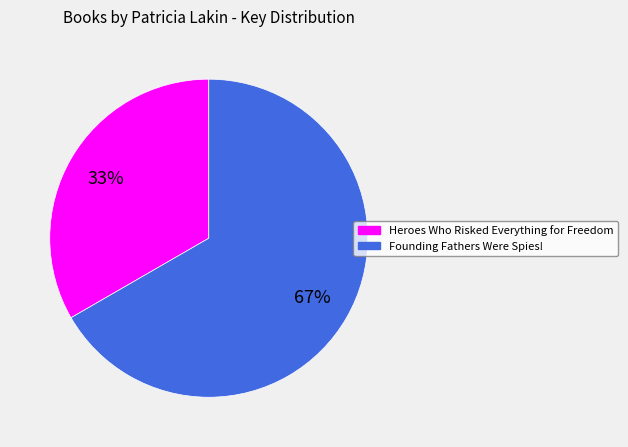

Count the number of slices in the pie.

2